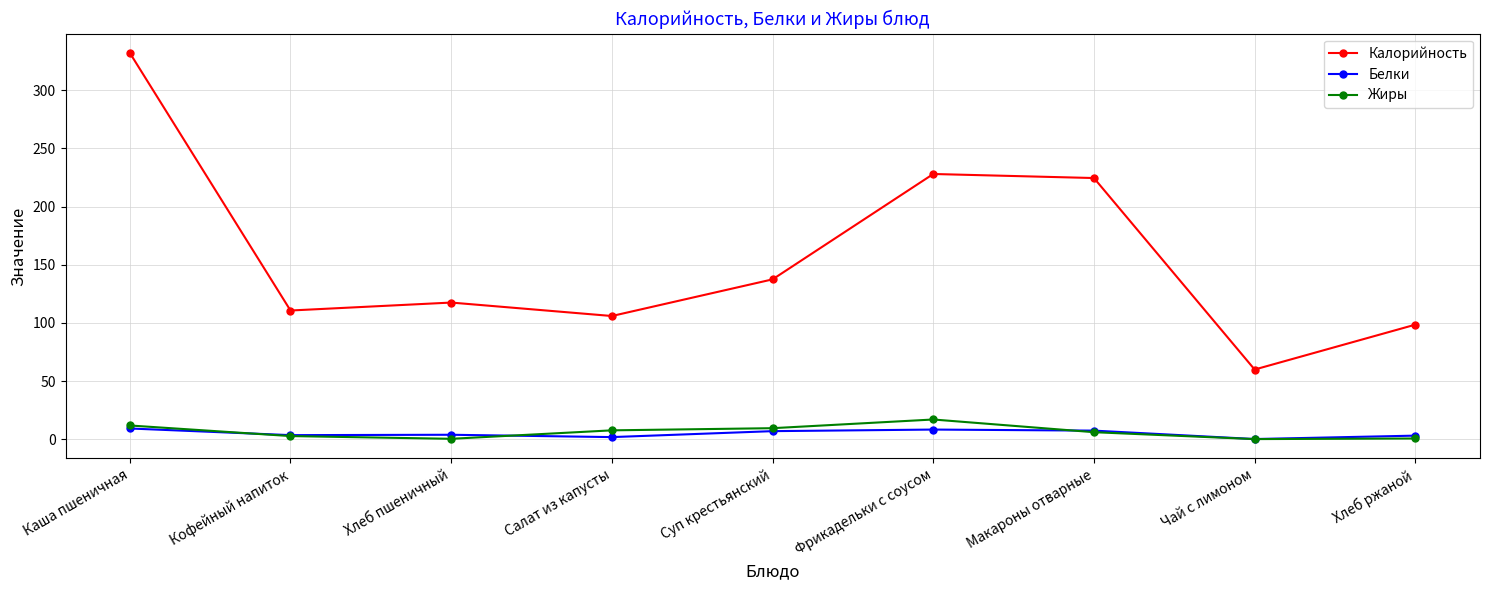

The value of Белки at Фрикадельки с соусом is 8.3. True or false?

True